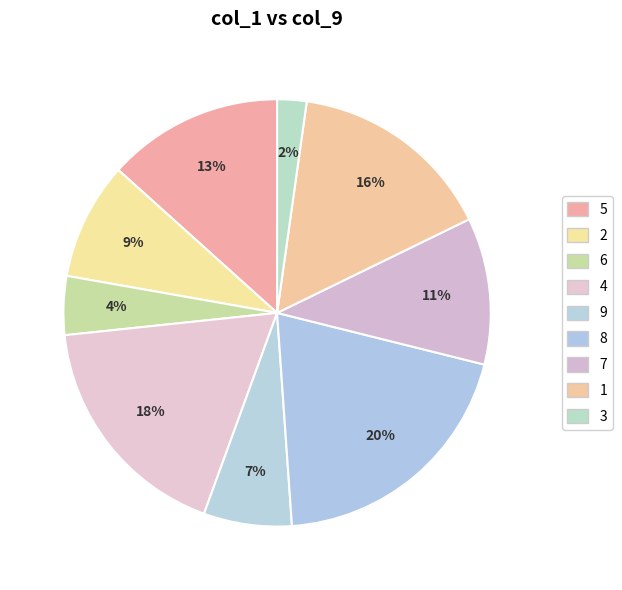

Is 4 the majority of the pie?

No